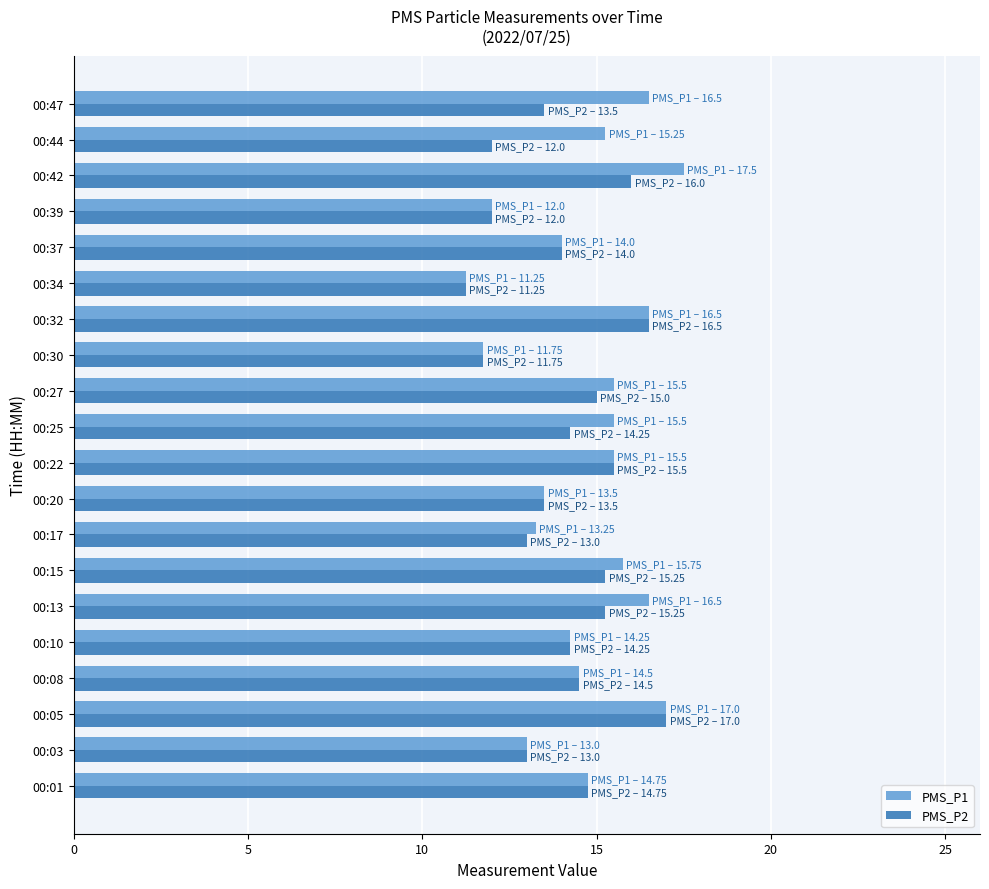

What is the total value across all series at 00:25?

29.8